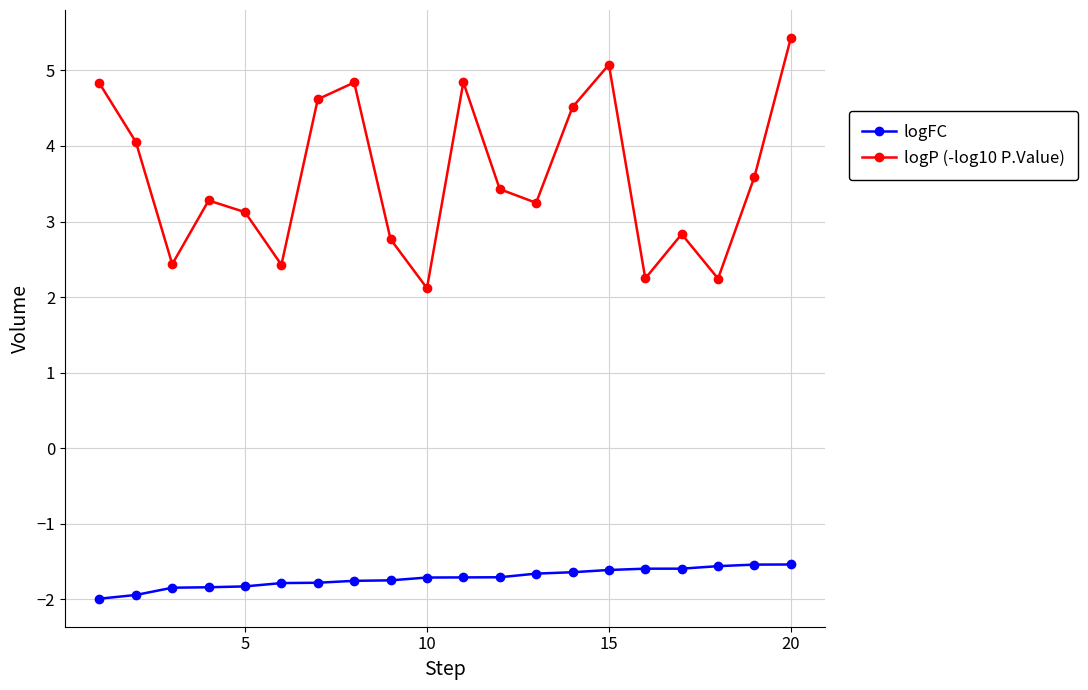

In logP (-log10 P.Value), how many points are lower than both neighbors (excluding endpoints)?

6